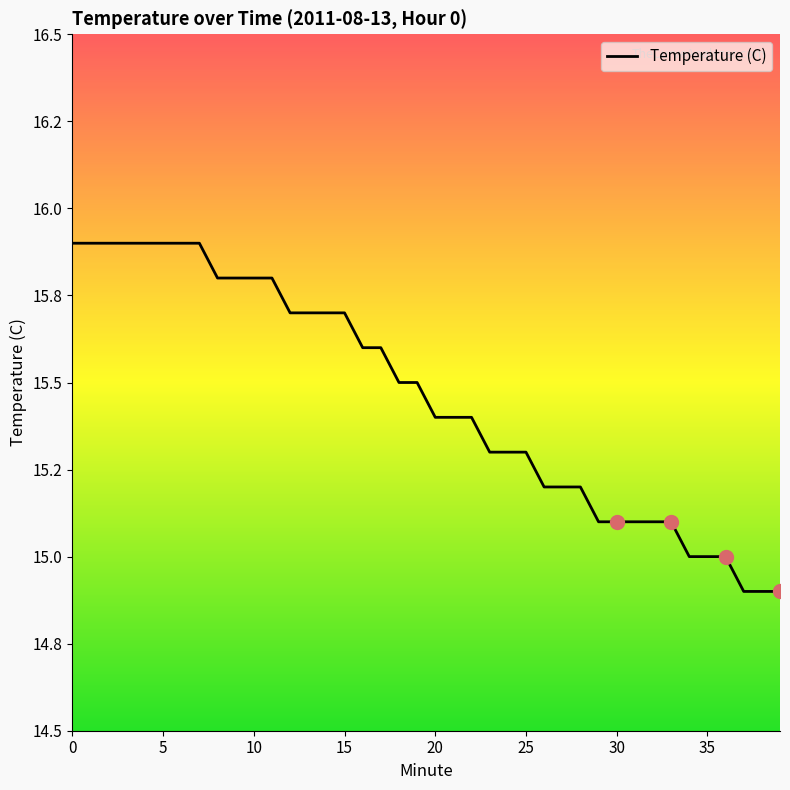

What is the sum of all values?

618.3